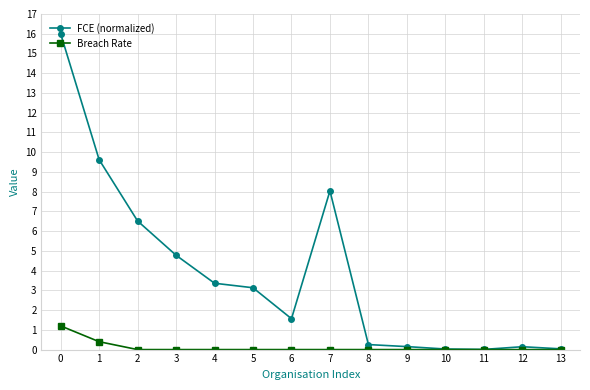

The value of Breach Rate at 8 is 0.0. True or false?

True